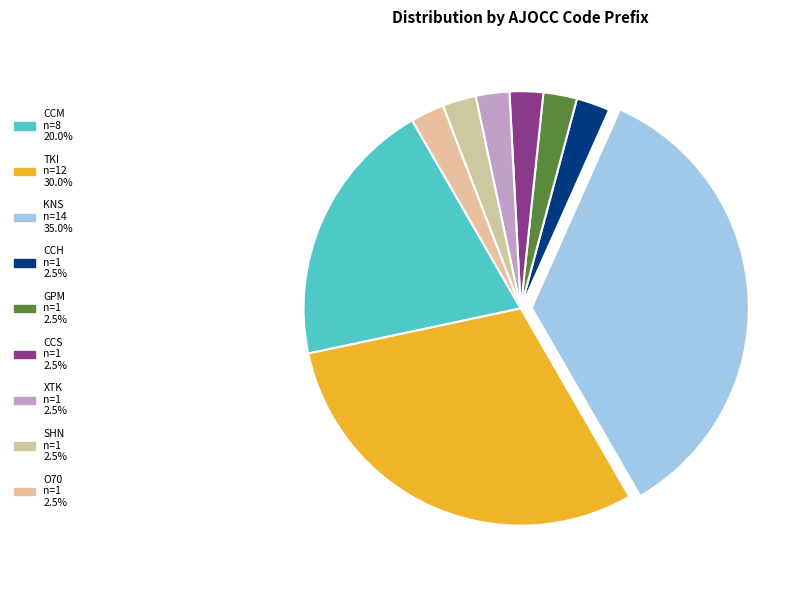

Is there a majority slice in this chart?

No